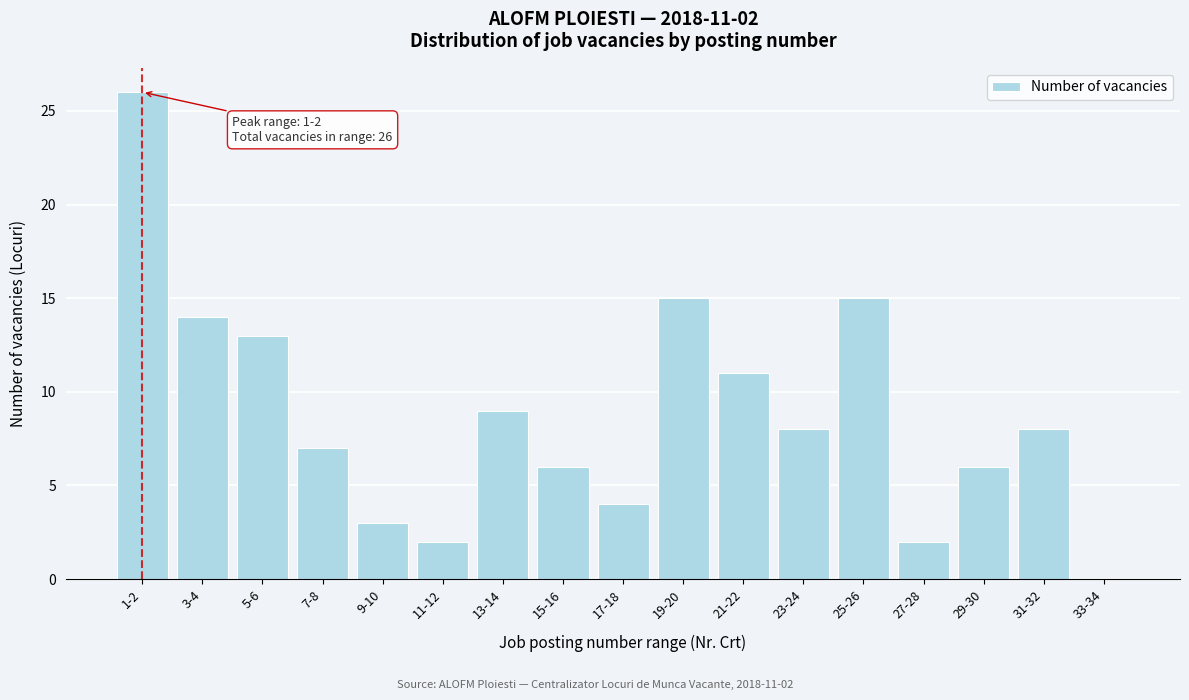

Reading left to right, list all the values displayed in this chart.

1-2=26	3-4=14	5-6=13	7-8=7	9-10=3	11-12=2	13-14=9	15-16=6	17-18=4	19-20=15	21-22=11	23-24=8	25-26=15	27-28=2	29-30=6	31-32=8	33-34=0